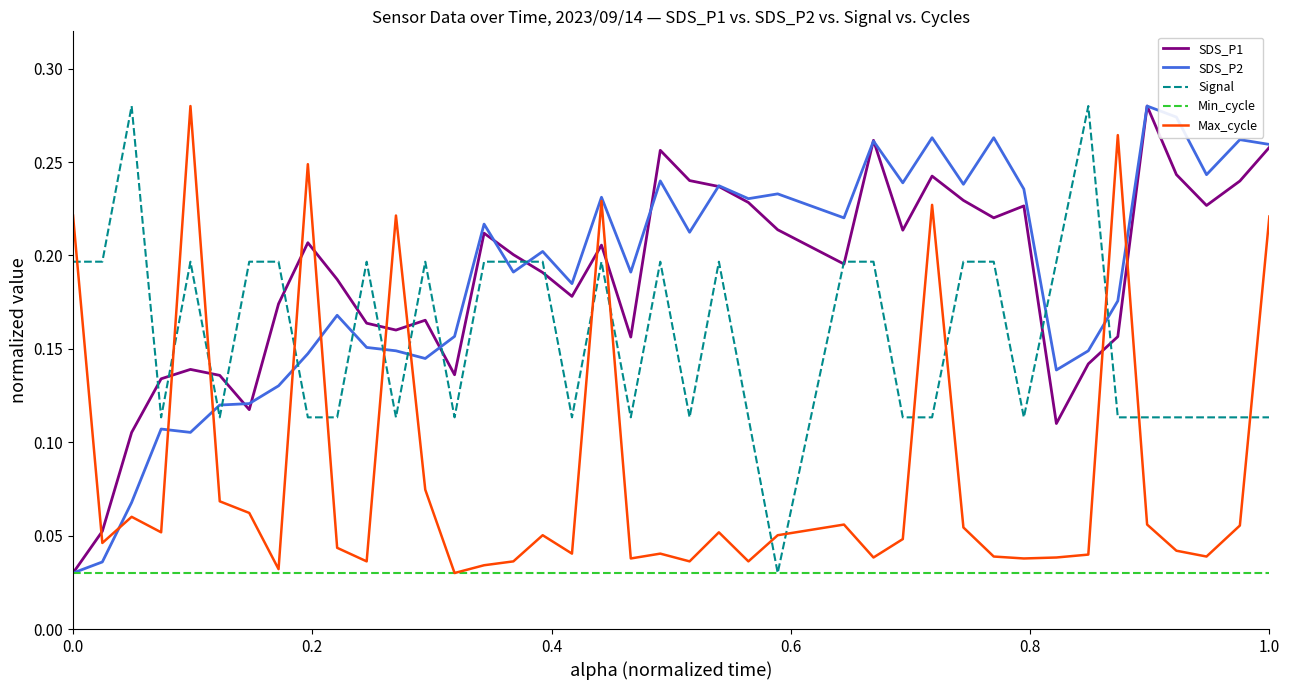

After their last crossing, which series has the higher values: SDS_P1 or Max_cycle?

SDS_P1